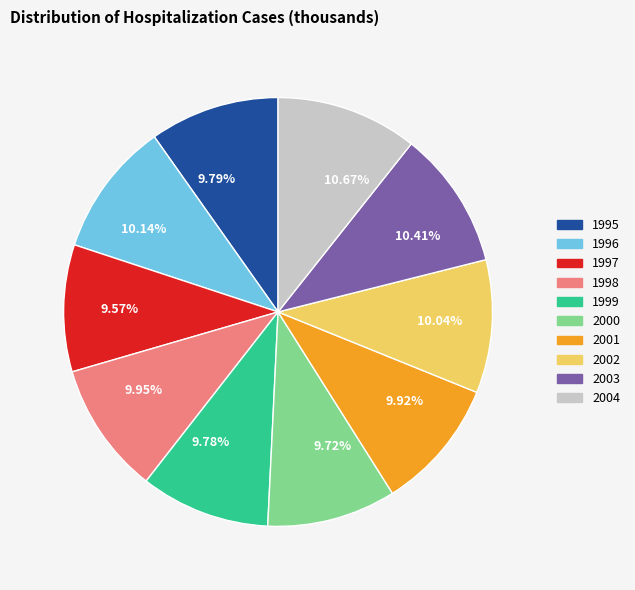

Does 2001 account for over 50% of the chart?

No